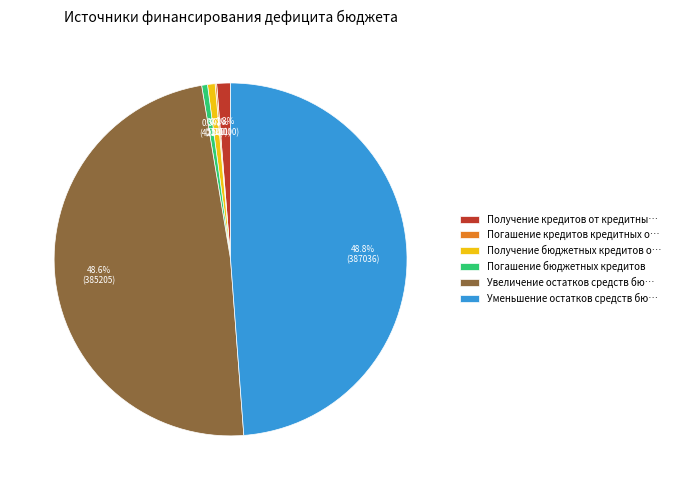

To the nearest percent, what is the difference between the largest and smallest slice percentages?

49%